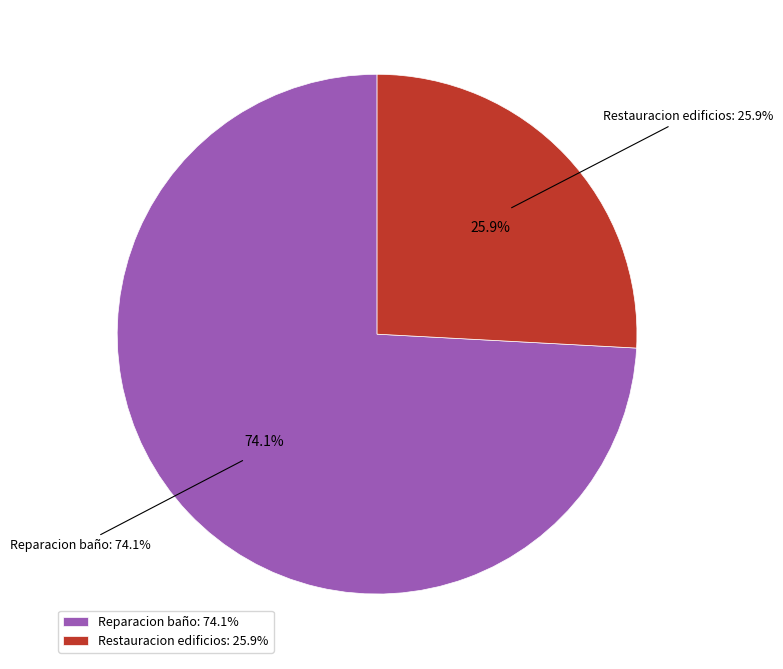

What is the ratio of the value at Restauracion y/o reparacion de edificios to the value at Reparacion / Mantenimiento de baño?

0.3